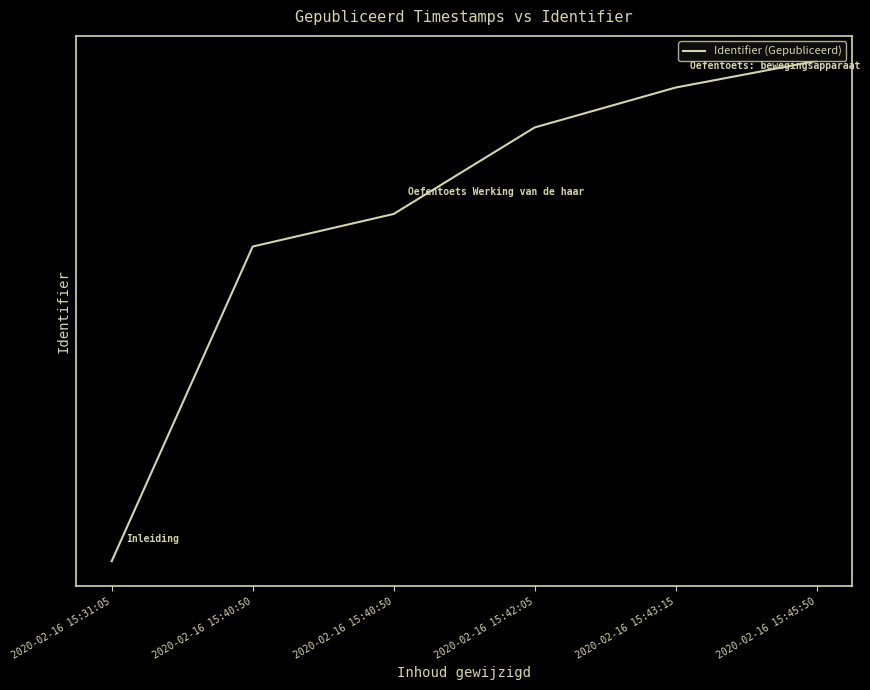

What is the value of the 1st point from the left?

0.6